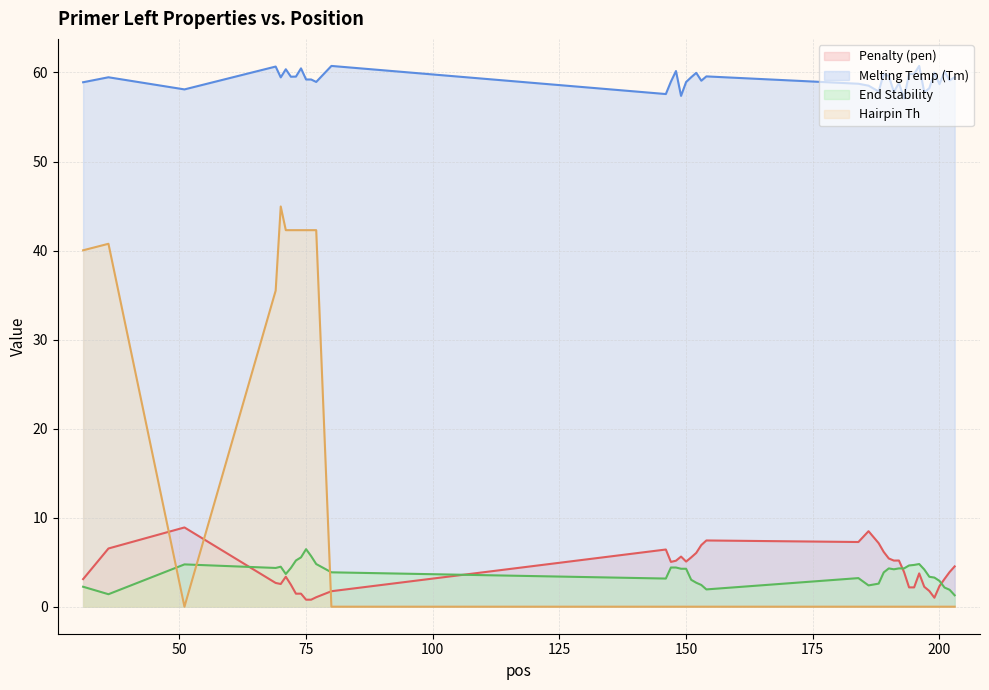

Reading right to left, extract all data points from this chart.

pen: 4.5	3.9	3.1	2.3	1.0	1.8	2.2	3.7	2.2	2.2	3.9	5.2	5.2	5.4	6.1	7.1	8.5	7.3	7.4	6.9	6.0	5.5	5.1	5.6	5.2	5.0	6.4	1.7	1.1	0.8	0.8	1.5	1.5	2.5	3.4	2.5	2.7	8.9	6.5	3.1
PRIMER_LEFT_0_TM: 59.5	59.1	60.1	58.7	60.0	58.2	57.8	60.7	59.8	59.8	57.1	58.8	57.8	59.6	59.9	57.9	58.5	58.7	59.6	59.1	60.0	59.5	58.9	57.4	60.2	59.0	57.6	60.7	58.9	59.2	59.2	60.5	59.5	59.5	60.4	59.5	60.7	58.1	59.5	58.9
PRIMER_LEFT_0_END_STABILITY: 1.3	1.9	2.1	2.9	3.3	3.4	4.2	4.8	4.7	4.6	4.3	4.3	4.2	4.3	3.9	2.6	2.4	3.2	1.9	2.4	2.7	3.0	4.3	4.3	4.4	4.4	3.2	3.9	4.8	5.7	6.5	5.5	5.2	4.3	3.7	4.5	4.3	4.8	1.4	2.2
PRIMER_LEFT_0_HAIRPIN_TH: 0.0	0.0	0.0	0.0	0.0	0.0	0.0	0.0	0.0	0.0	0.0	0.0	0.0	0.0	0.0	0.0	0.0	0.0	0.0	0.0	0.0	0.0	0.0	0.0	0.0	0.0	0.0	0.0	42.3	42.3	42.3	42.3	42.3	42.3	42.3	45.0	35.5	0.0	40.8	40.0